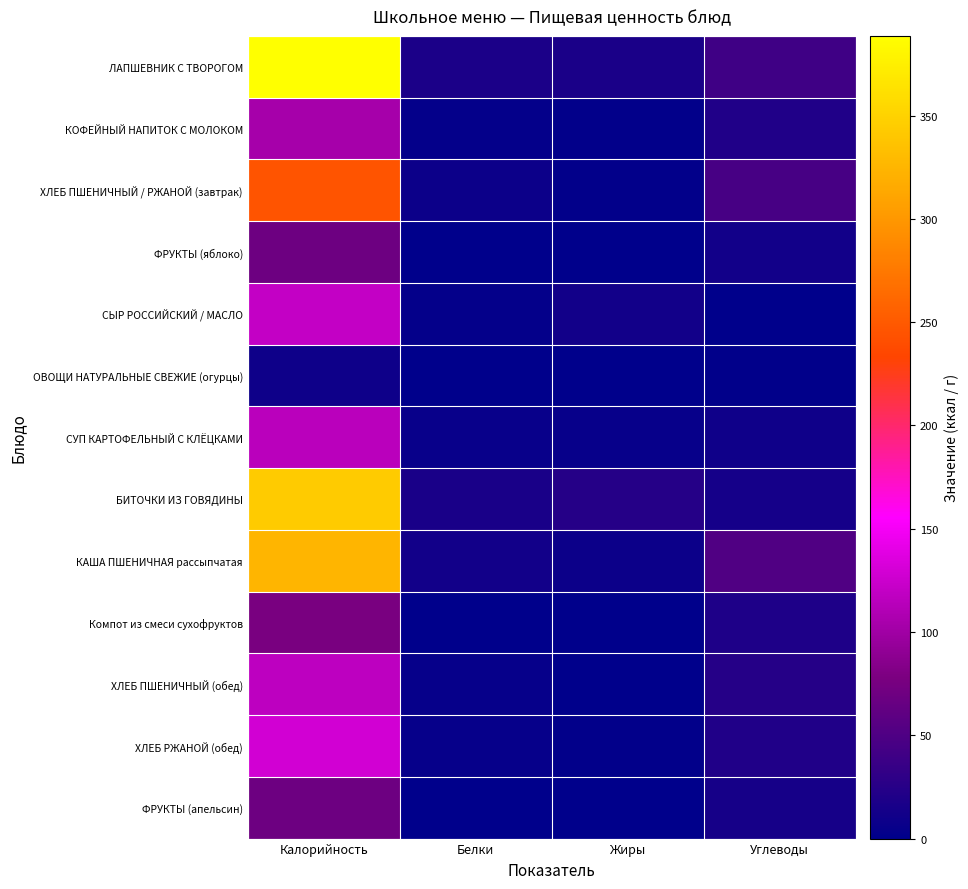

How many data points in ХЛЕБ ПШЕНИЧНЫЙ (обед) are above 24?

2